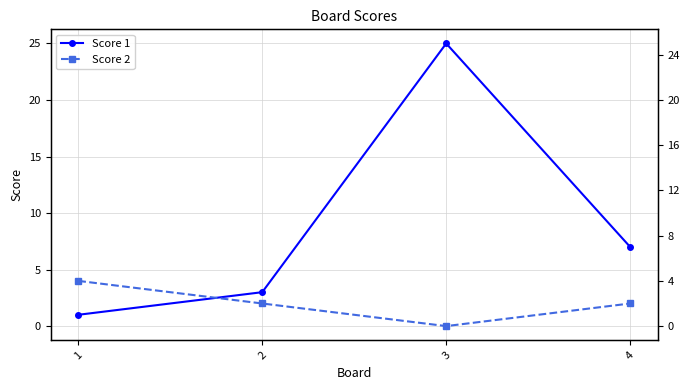

Where is the first local maximum for Score 1?

3